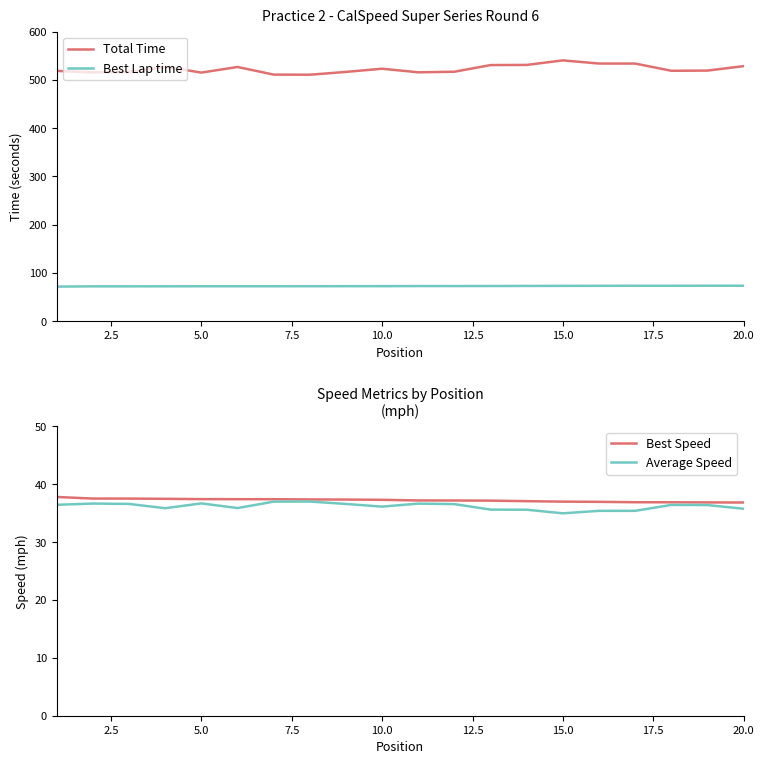

Which series has the largest total across all categories?

Total Time